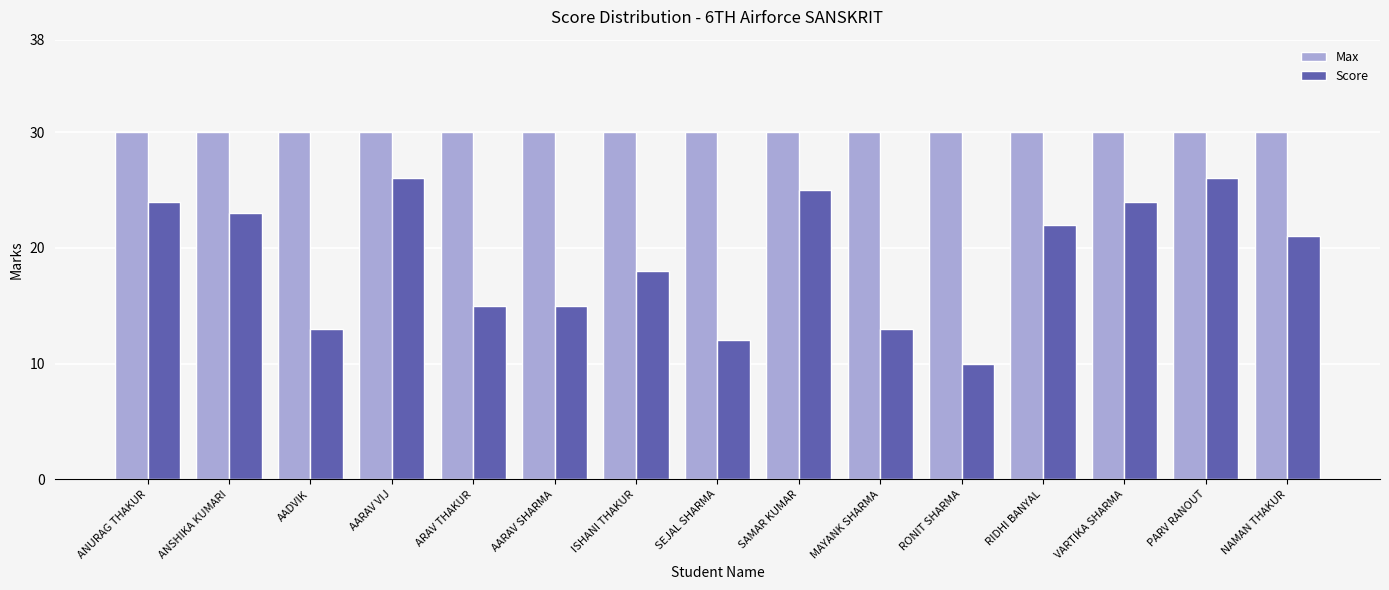

Rank the series by their maximum value, from highest to lowest.

Max, Score